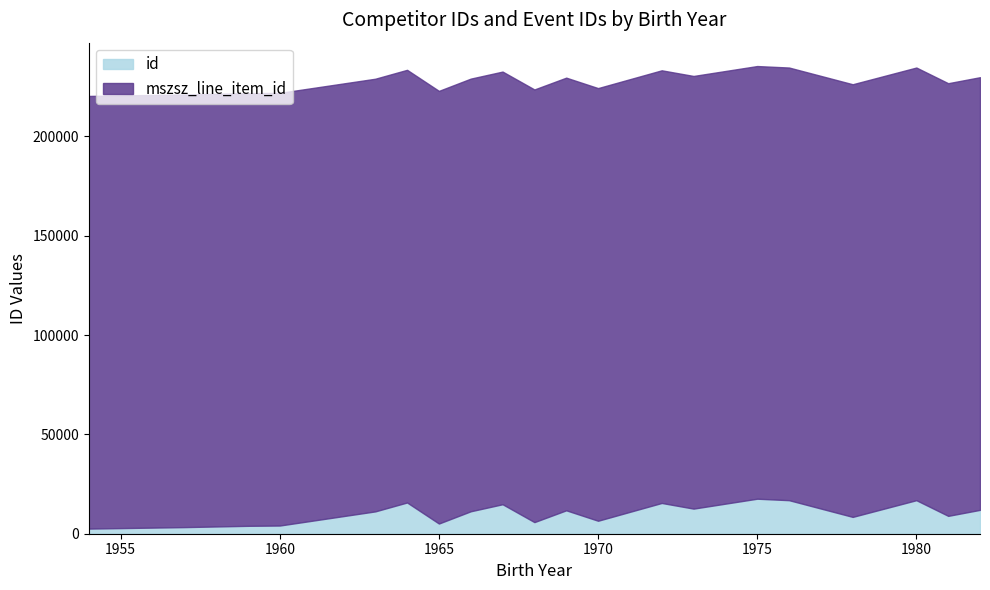

What is the lowest value of the mszsz_line_item_id series?

217753